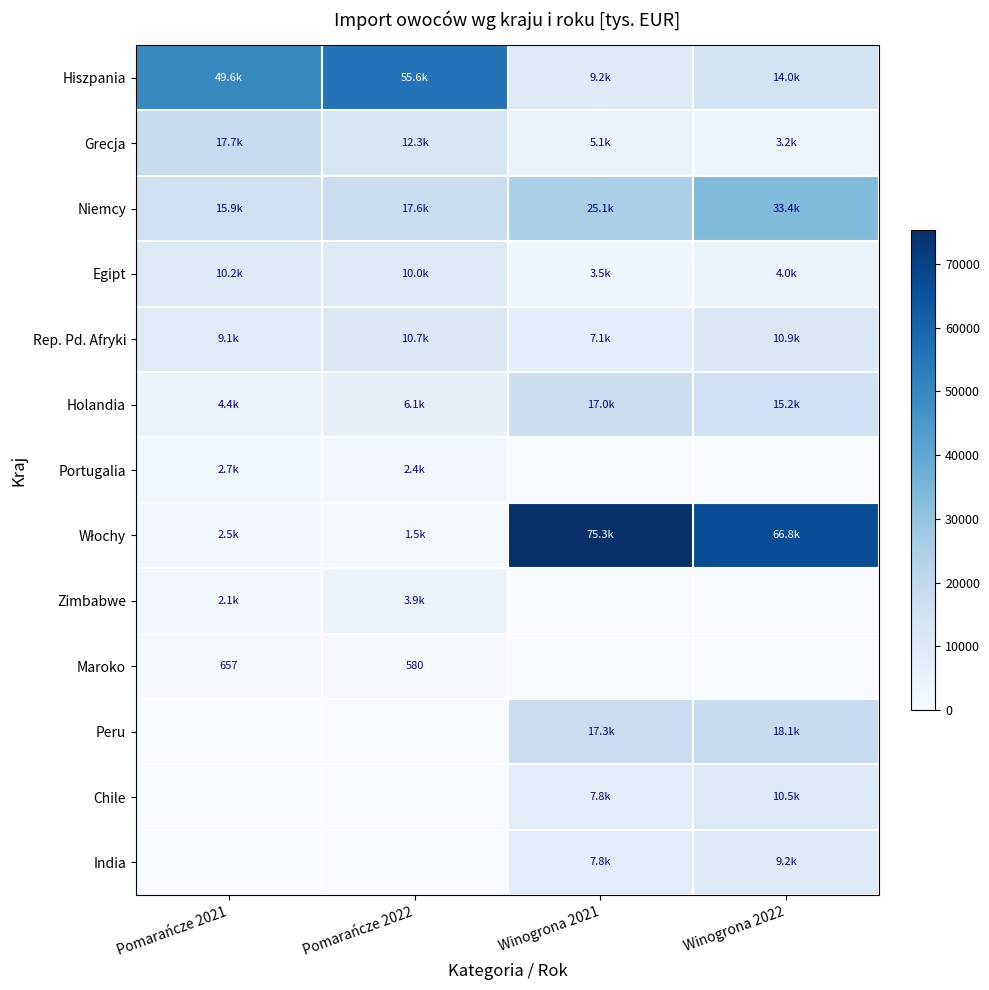

At Pomarańcze 2022, list the series in order from smallest to largest.

Peru, Chile, India, Maroko, Włochy, Portugalia, Zimbabwe, Holandia, Egipt, Rep. Pd. Afryki, Grecja, Niemcy, Hiszpania